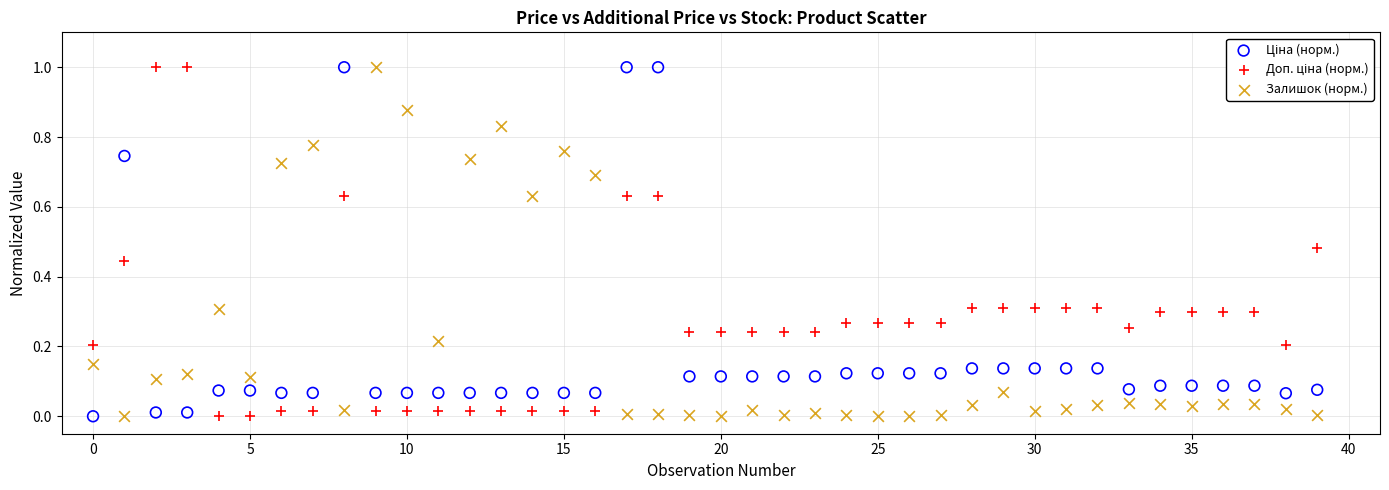

Across all data points, what is the range of Y values (max minus min)?

1.0